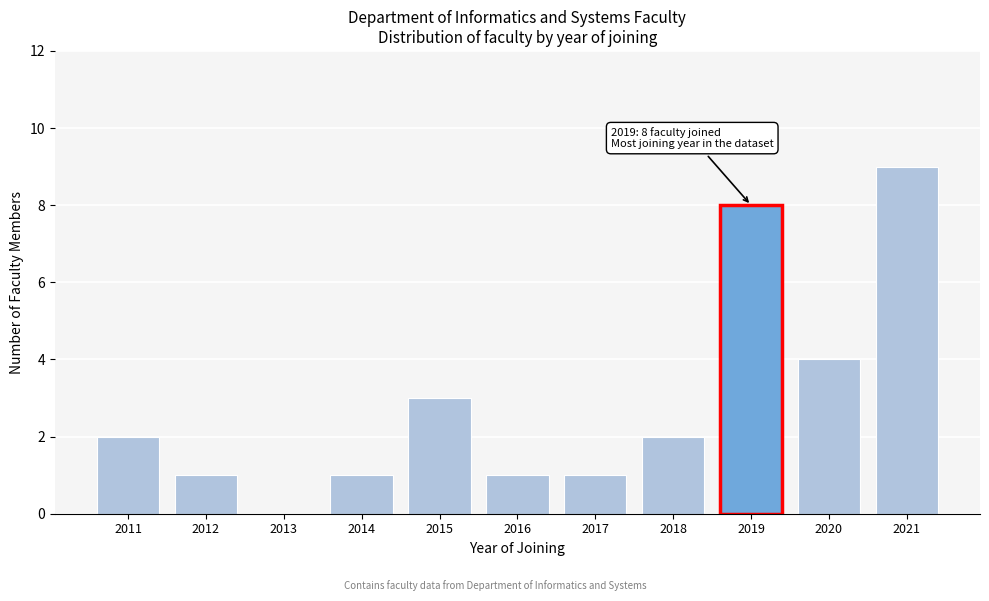

Reading left to right, what are all the values shown in this chart?

2011=2	2012=1	2013=0	2014=1	2015=3	2016=1	2017=1	2018=2	2019=8	2020=4	2021=9